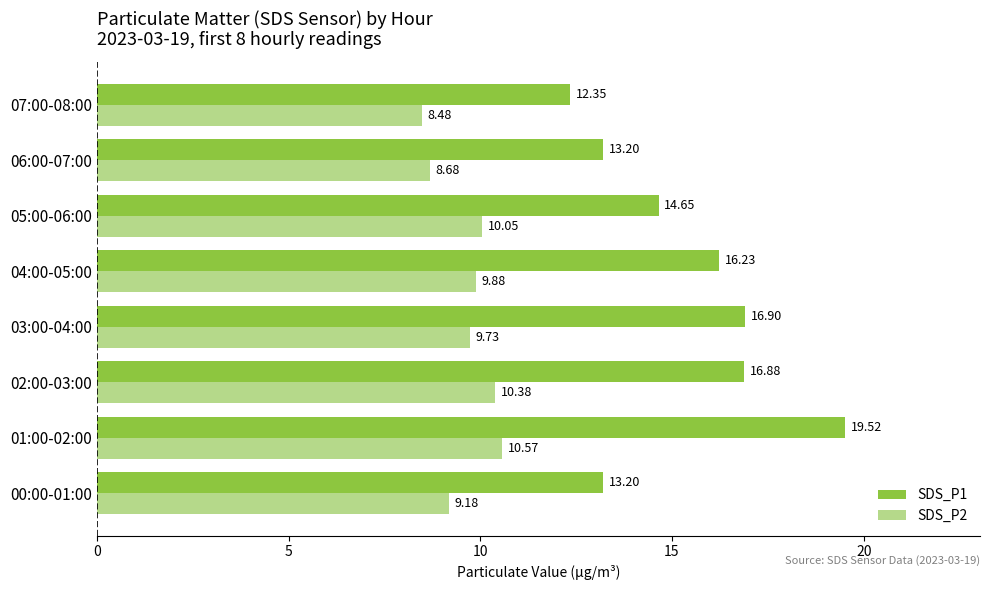

What are all the series names shown in the legend?

SDS_P1, SDS_P2